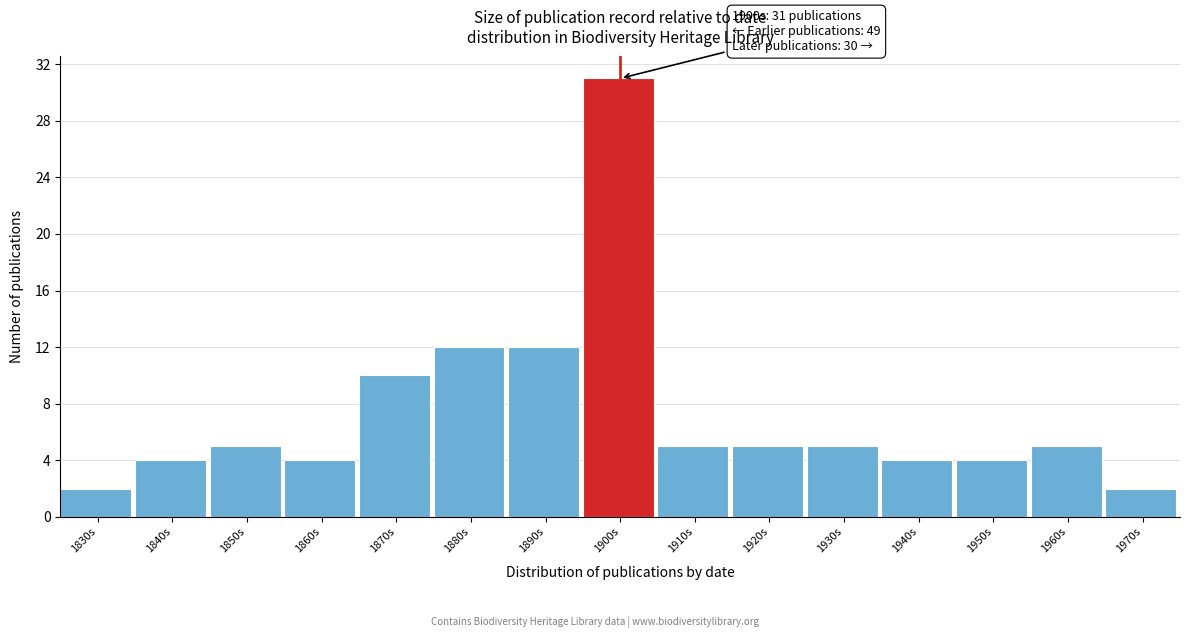

Reading right to left, what are all the values shown in this chart?

1970s=2	1960s=5	1950s=4	1940s=4	1930s=5	1920s=5	1910s=5	1900s=31	1890s=12	1880s=12	1870s=10	1860s=4	1850s=5	1840s=4	1830s=2